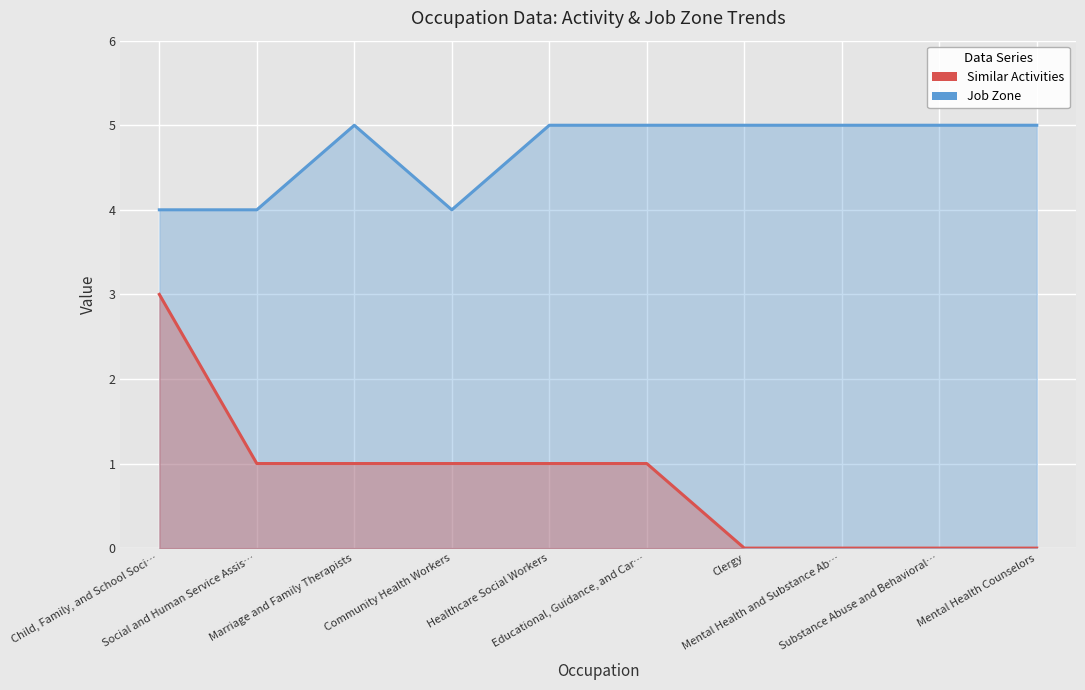

Which label corresponds to the smallest value in the chart?

Clergy